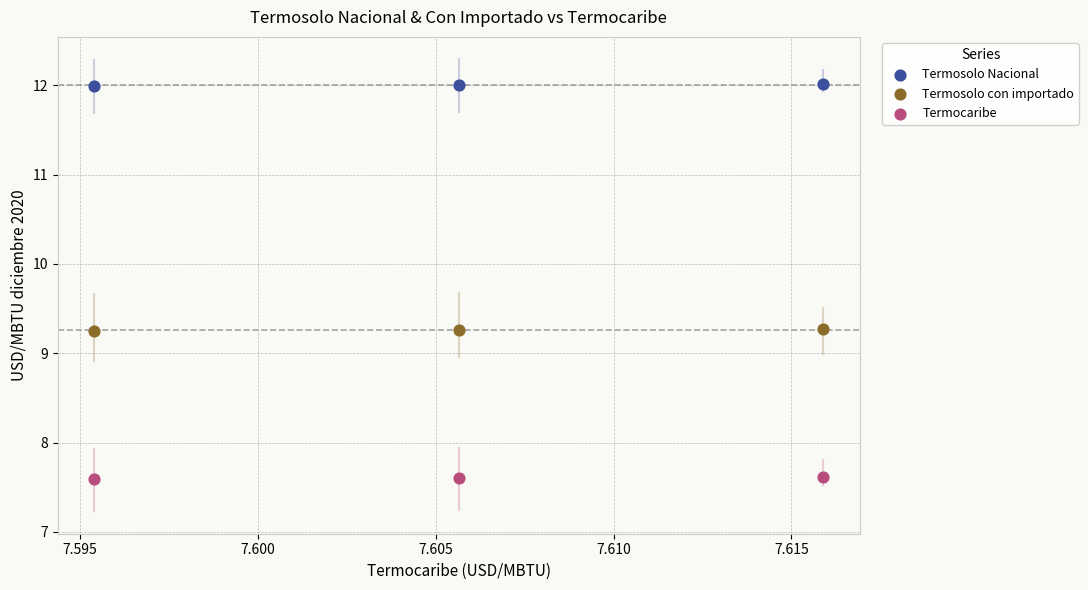

Across all data points, what is the average Y value?

9.6